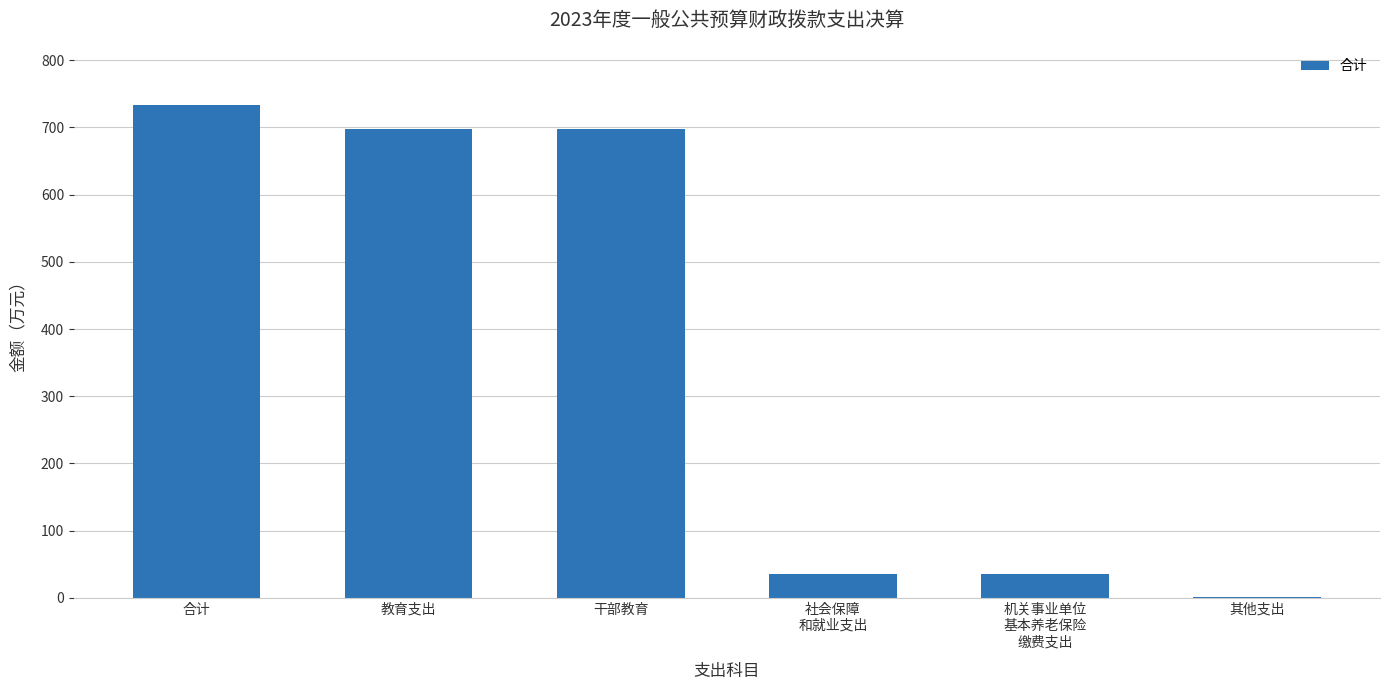

Does the chart contain stacked bars?

No